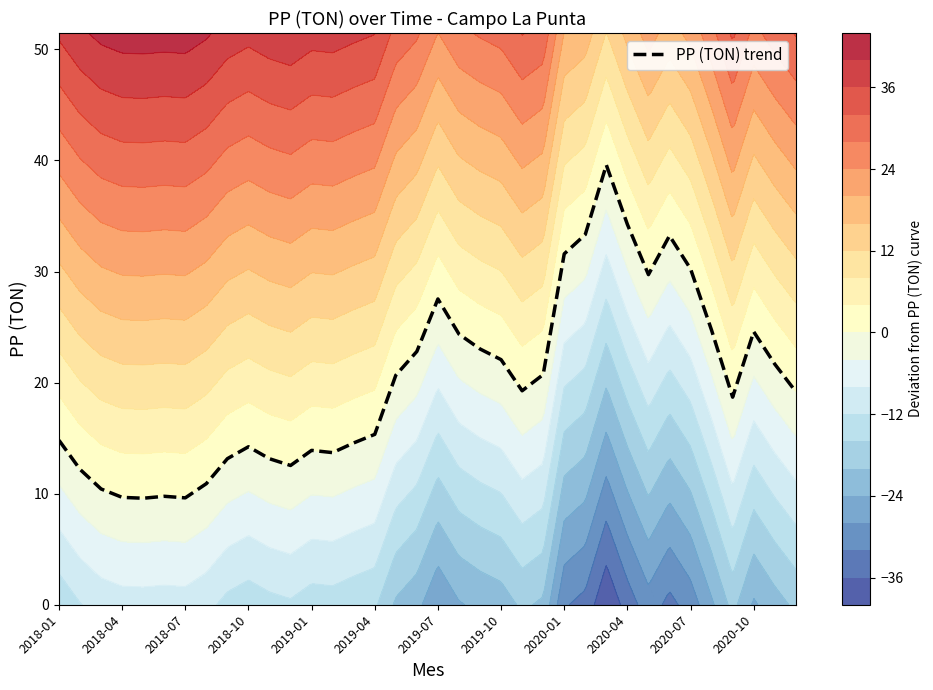

Reading left to right, list all the values displayed in this chart.

14.8	12.2	10.4	9.7	9.6	9.8	9.6	10.9	13.2	14.2	13.1	12.5	13.9	13.7	14.6	15.3	20.7	22.8	27.5	24.4	23.0	22.1	19.3	20.7	31.6	33.3	39.6	34.2	29.7	33.2	30.2	24.7	18.7	24.6	21.7	19.2